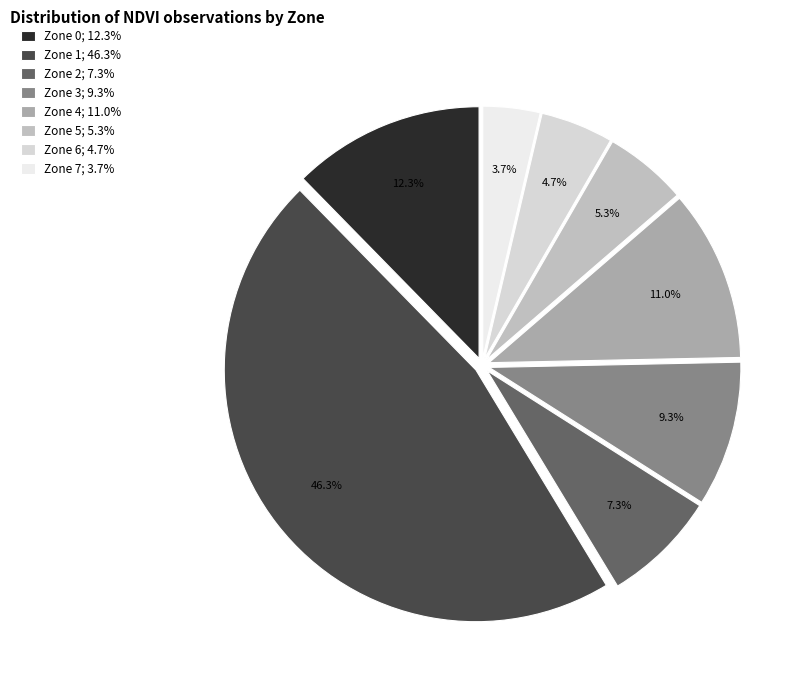

Combined, do Zone 1 and Zone 2 account for over 50%?

Yes